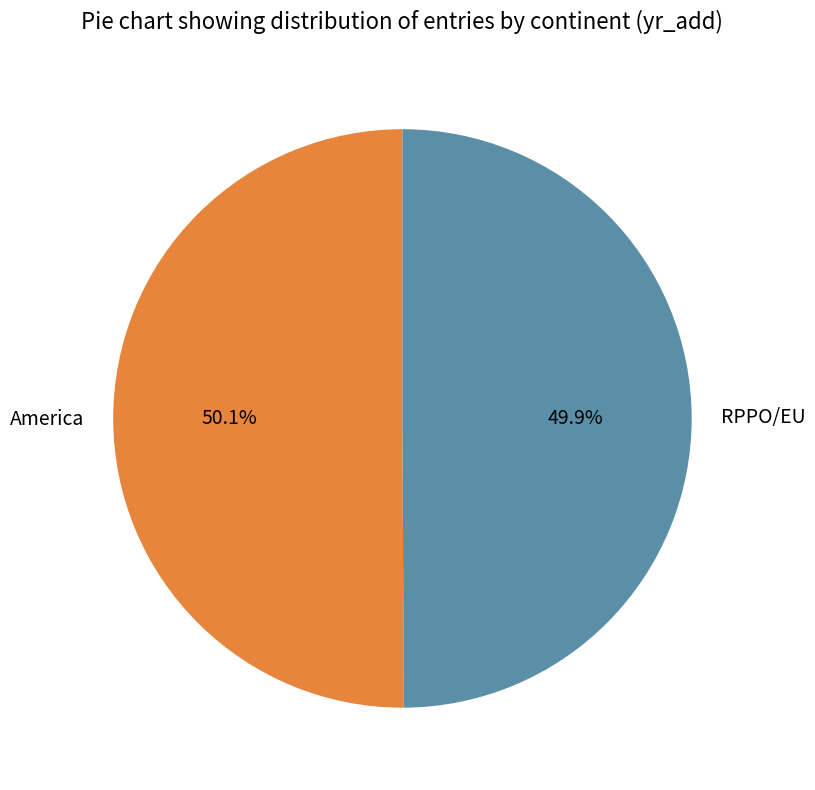

Approximately how many times larger is the value at America compared to RPPO/EU?

1.0